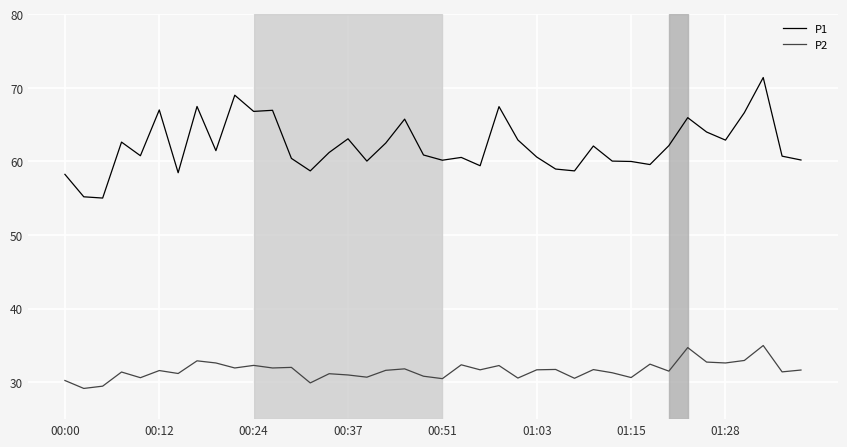

Which series has the largest total across all categories?

P1